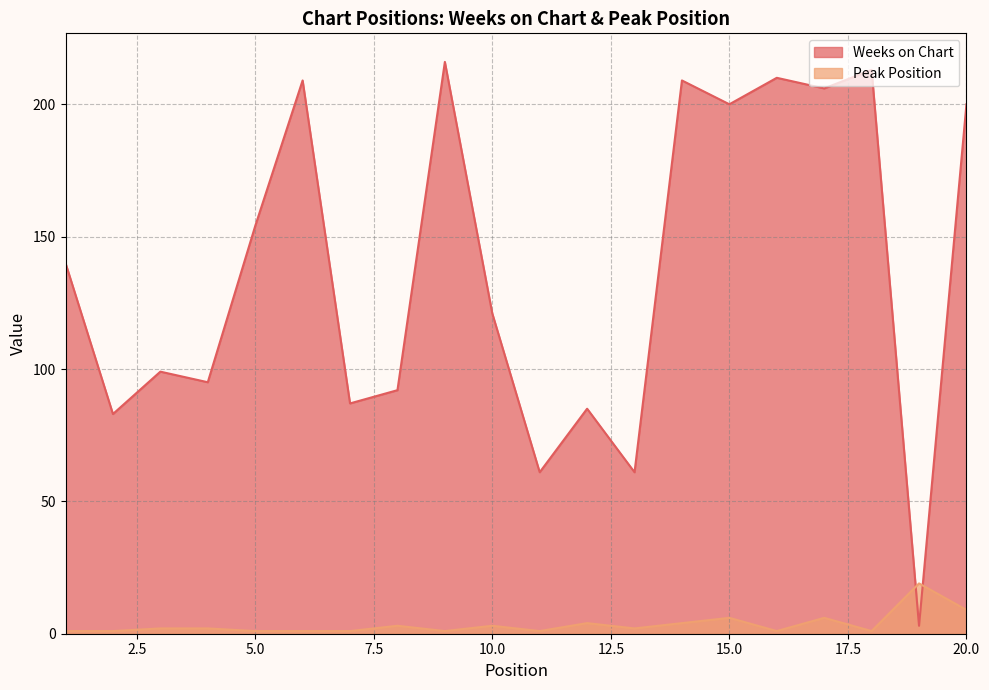

The value of Peak Position at 7 is 2. True or false?

False